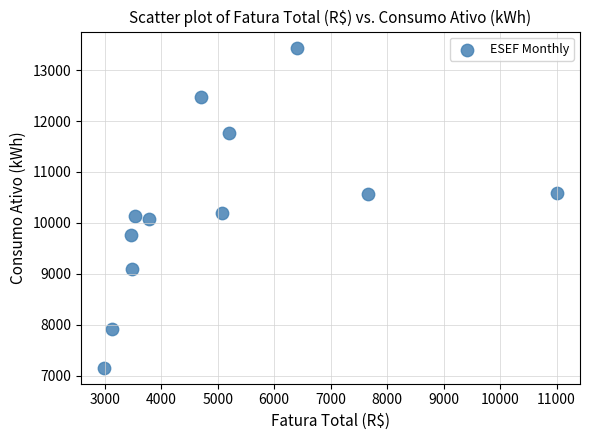

What is the range of Y values (max minus min)?

6288